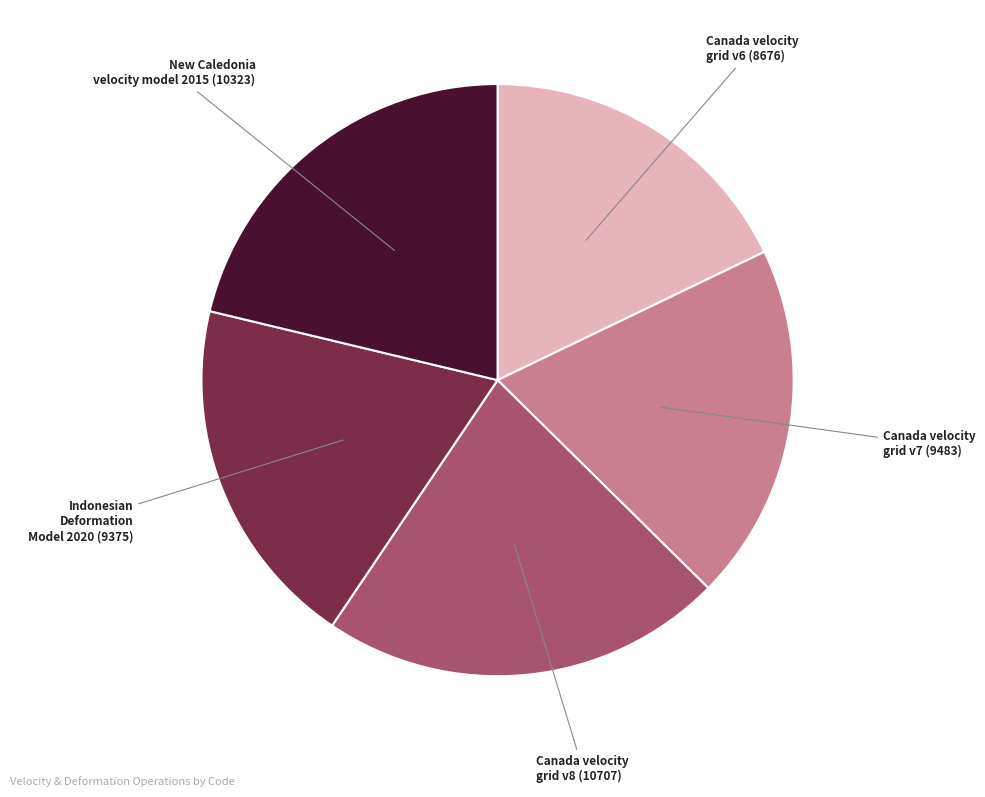

Combined, do Canada velocity grid v7 and Canada velocity grid v6 account for over 50%?

No